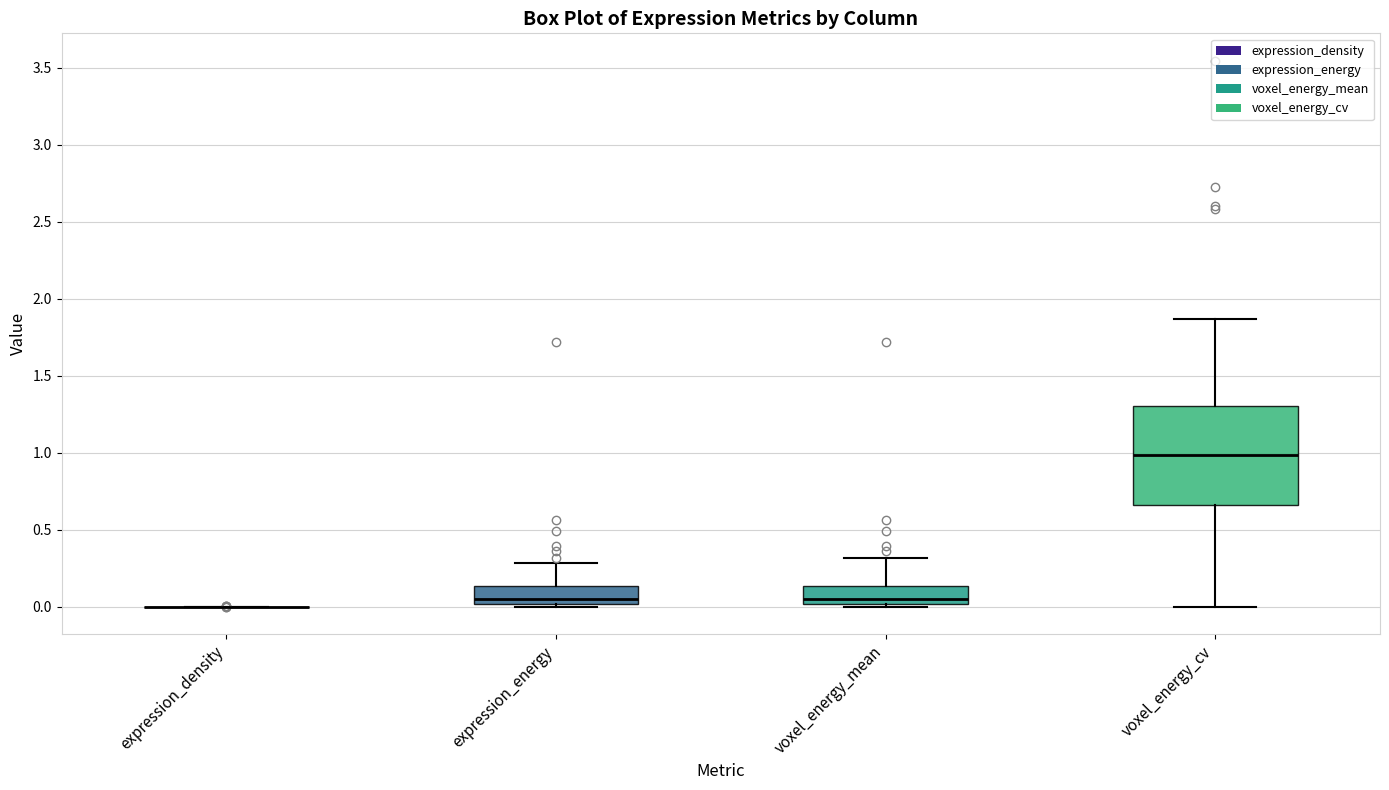

Reading left to right, read every box against the y-axis: the position of its median line, the range the box covers, and the ends of its whiskers. The values are not printed on the chart, so give them approximately, as read against the axis.

expression_density: box collapsed to a line at 0.00, whiskers 0.00 to 0.00
expression_energy: median 0.05, box 0.00 to 0.15, whiskers 0.00 (just below the box's lower edge) to 0.30
voxel_energy_mean: median 0.05, box 0.00 to 0.15, whiskers 0.00 (just below the box's lower edge) to 0.30
voxel_energy_cv: median 1.00, box 0.65 to 1.30, whiskers 0.00 to 1.85